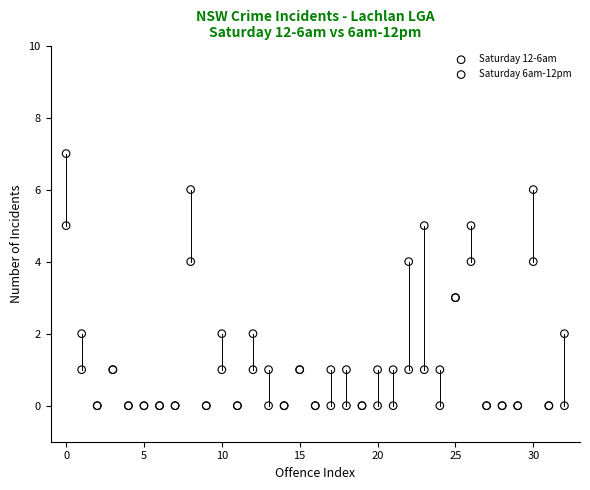

Which series reaches the maximum Y coordinate?

Saturday 6am-12pm